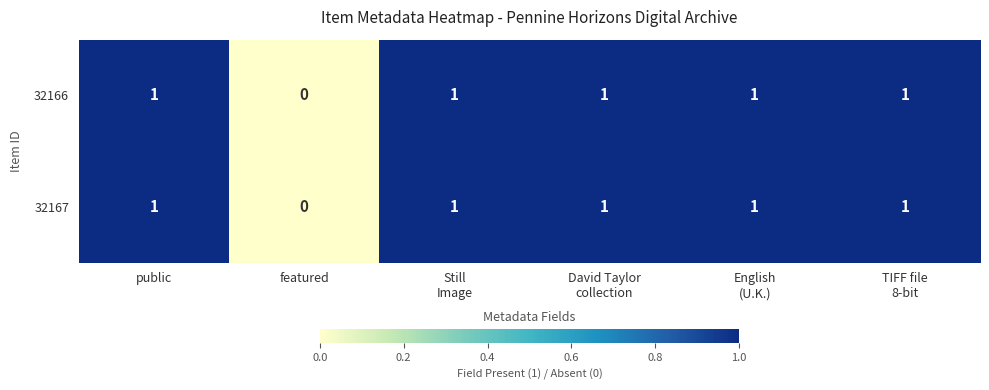

How many 32166 values are between 1 and 2?

5